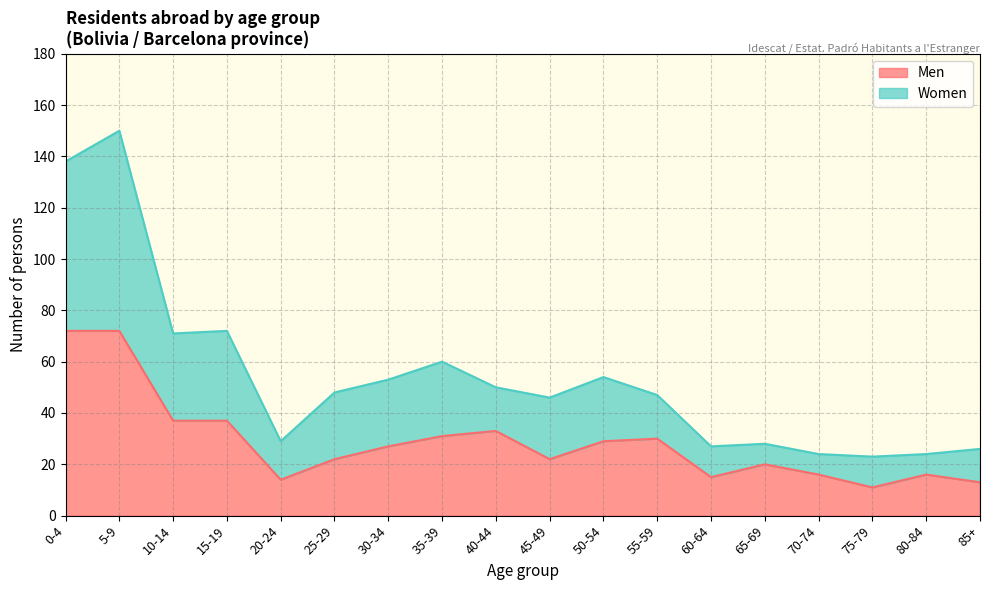

What is the value of the Men point at the 5th from the left?

14